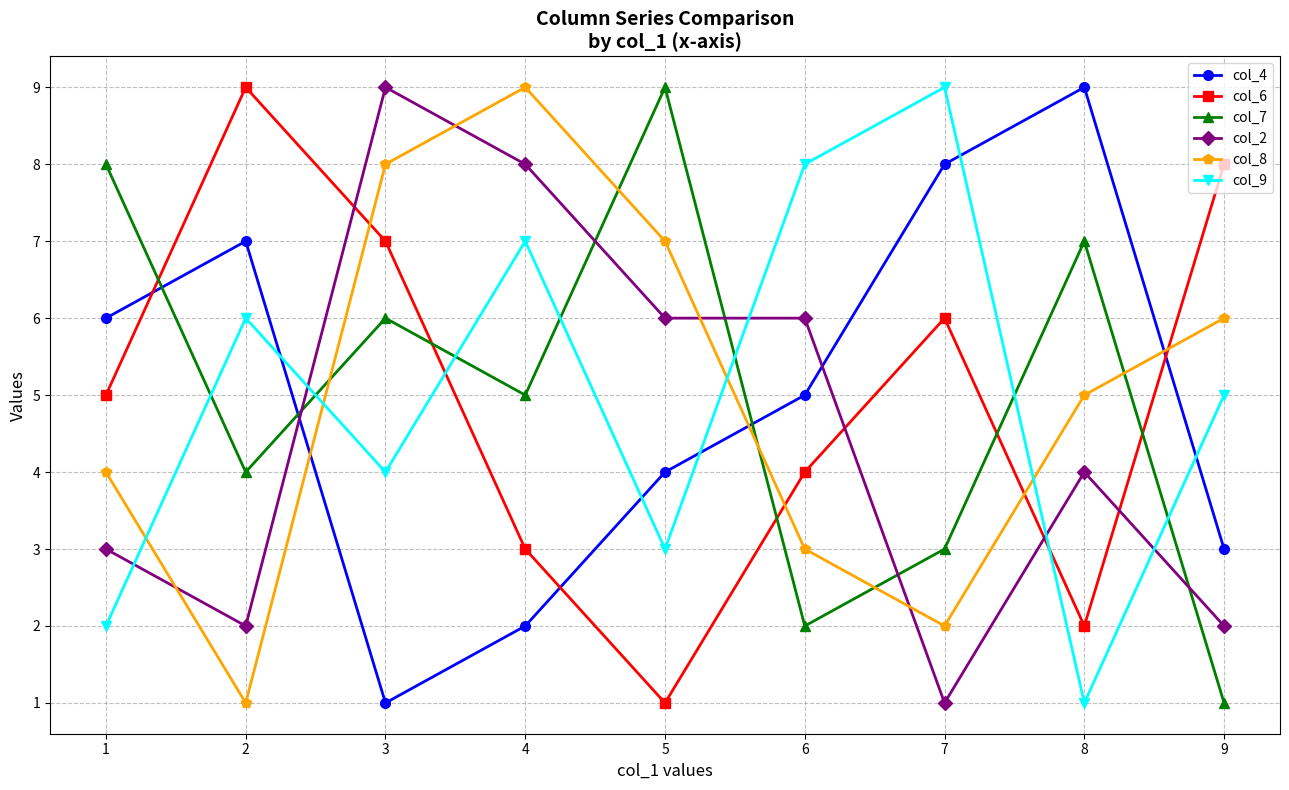

List the labels in order of col_9 value, largest first.

7, 6, 4, 2, 9, 3, 5, 1, 8